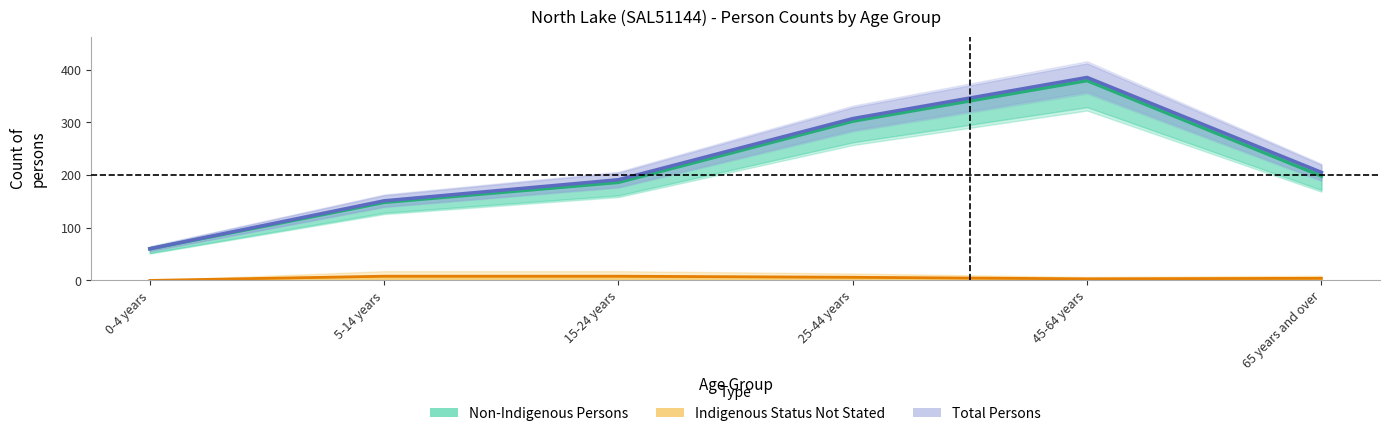

How many data points does each series have?

6